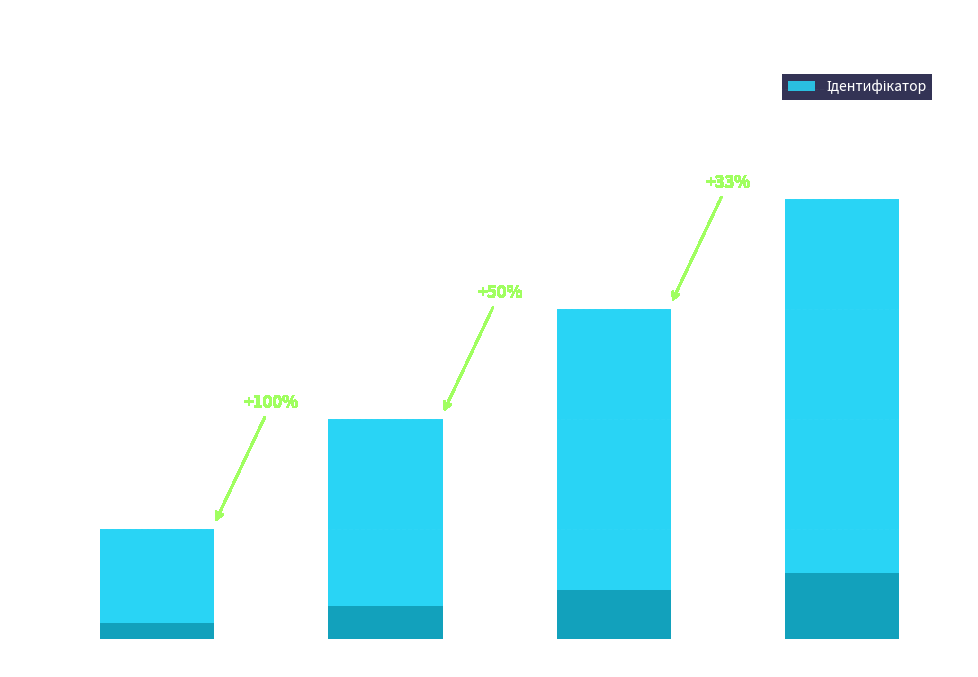

Does the chart contain stacked bars?

No